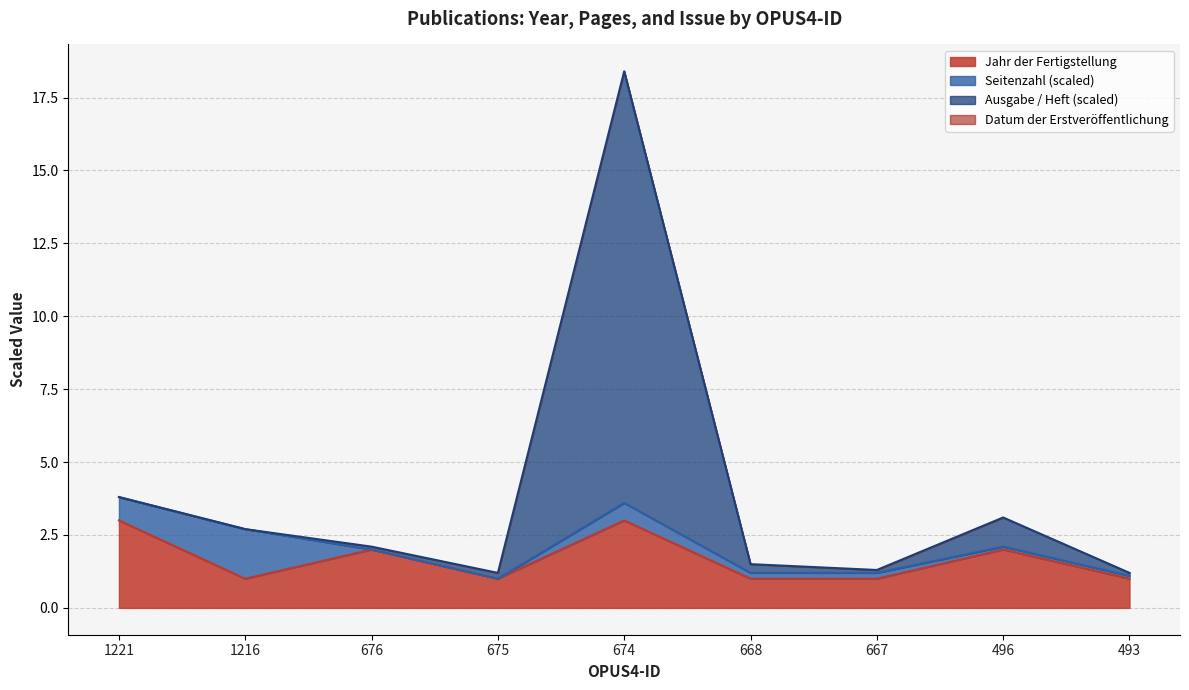

Where is Jahr der Fertigstellung nearest to the value 2?

676